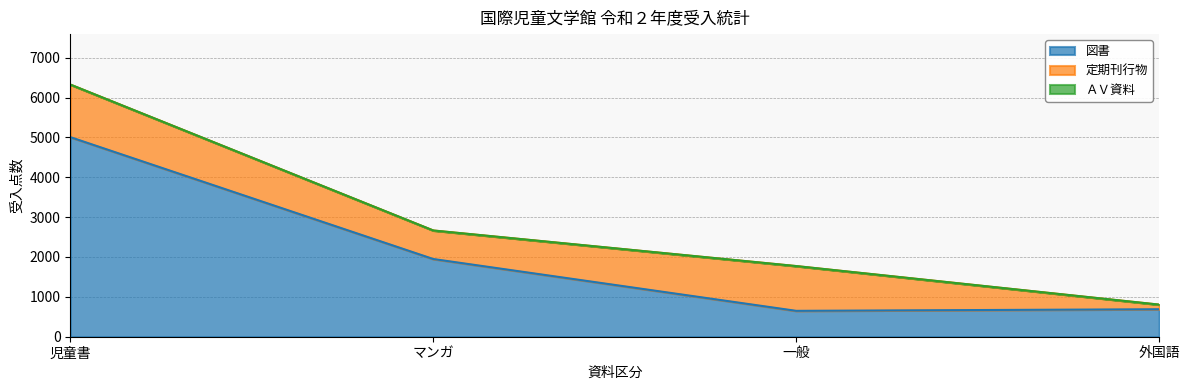

At which label does 図書 reach its peak?

児童書